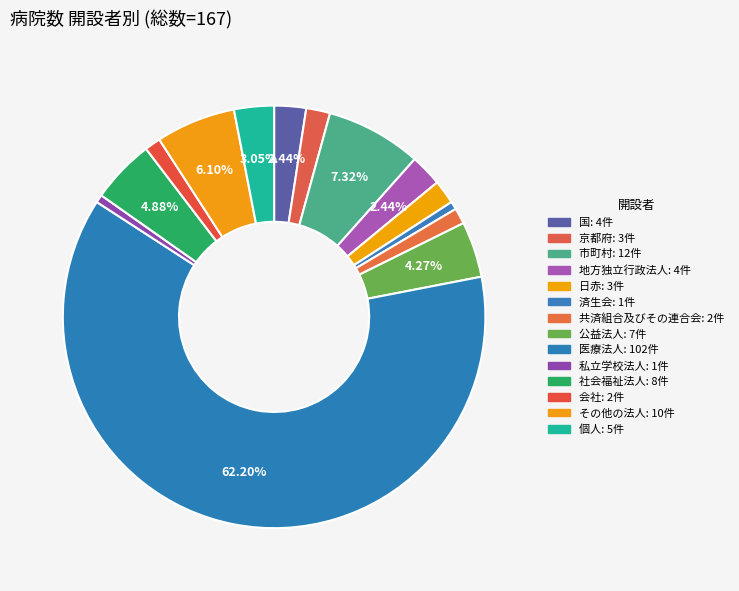

How many slices are in this pie chart?

14